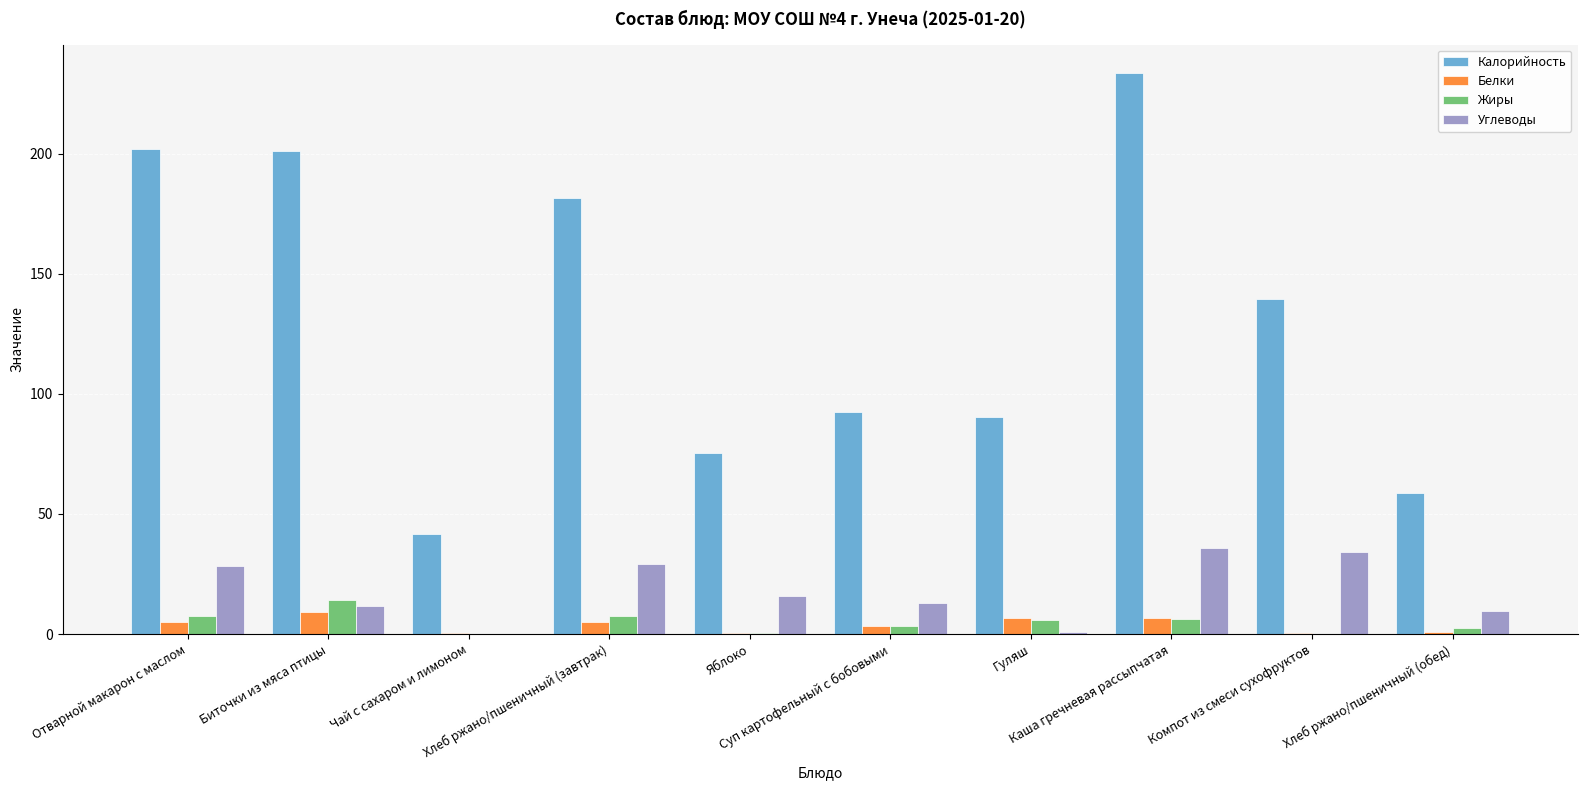

What is the sum of all Белки values?

37.8